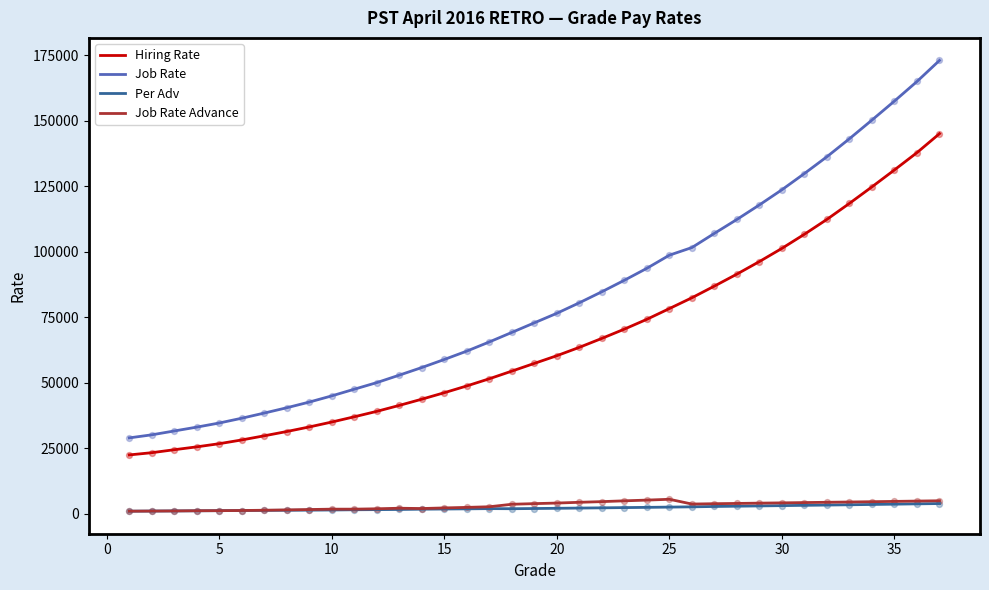

Which series has the largest total across all categories?

Job Rate